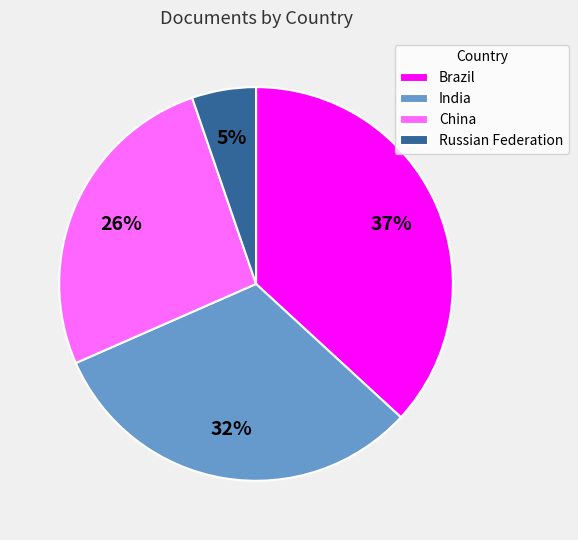

To the nearest percent, what is the difference between the largest and smallest slice percentages?

32%